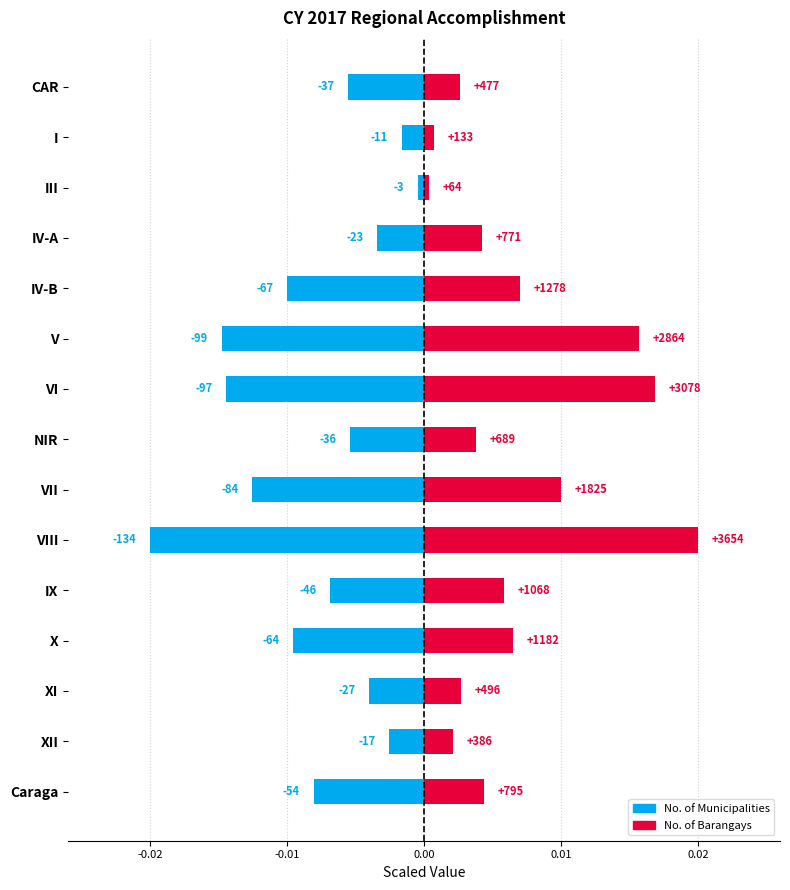

Count the number of data series in this chart.

2